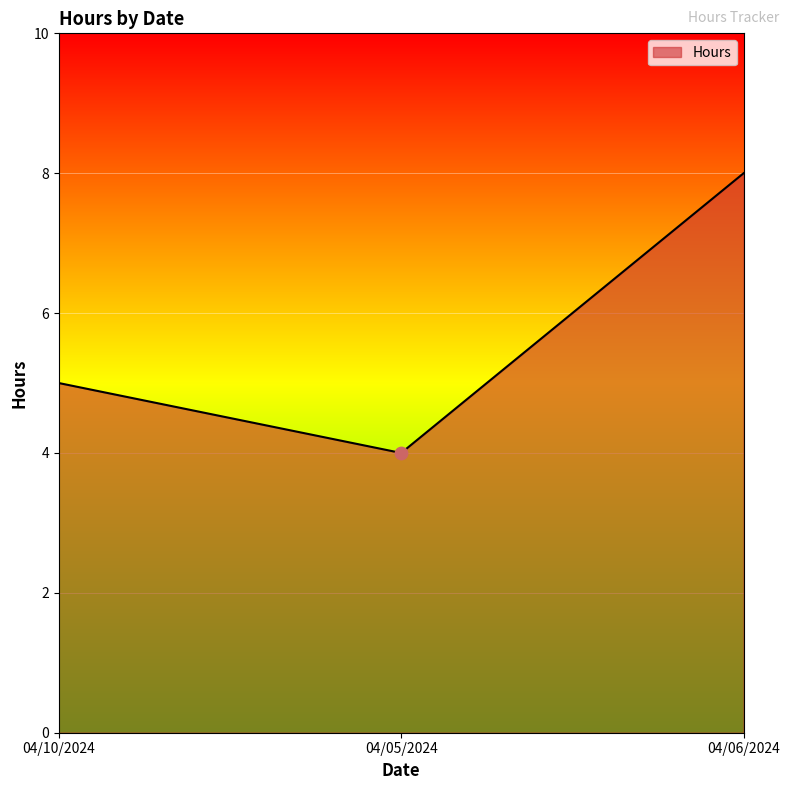

Which has a higher value, 04/10/2024 or 04/06/2024?

04/06/2024